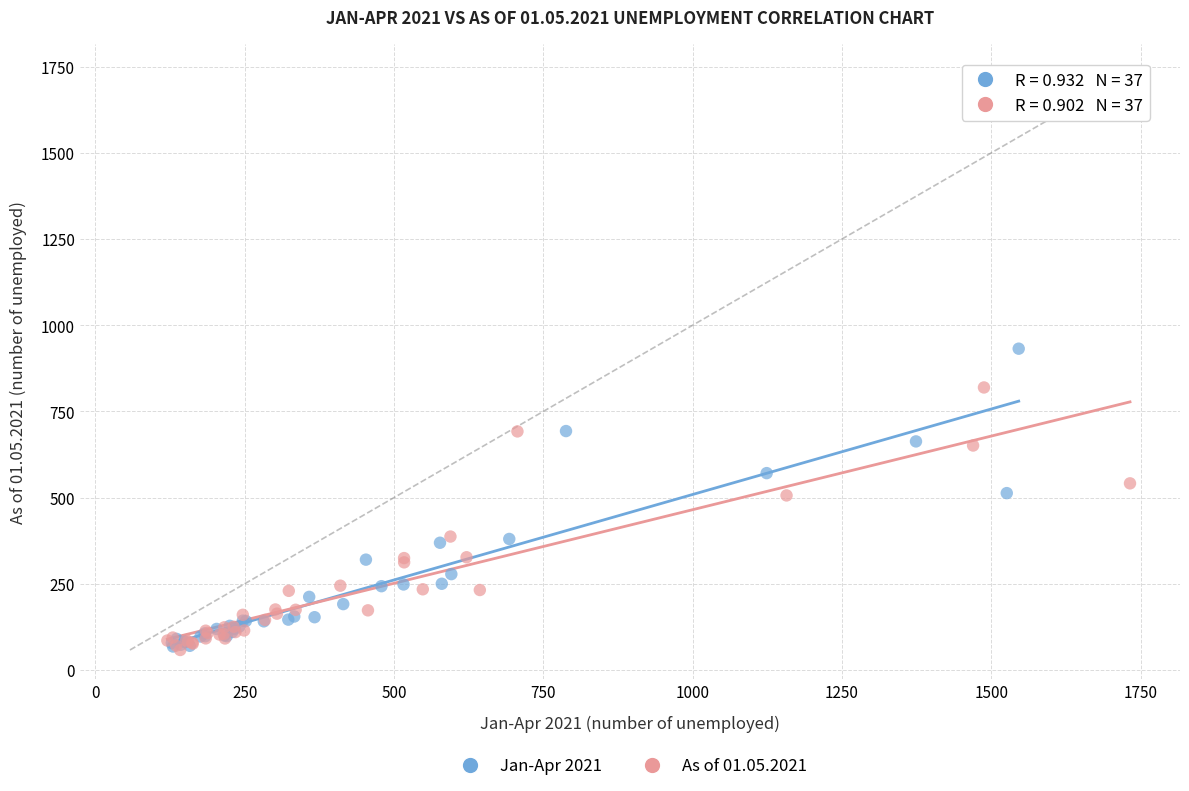

Which series reaches the maximum Y coordinate?

Jan-Apr 2021